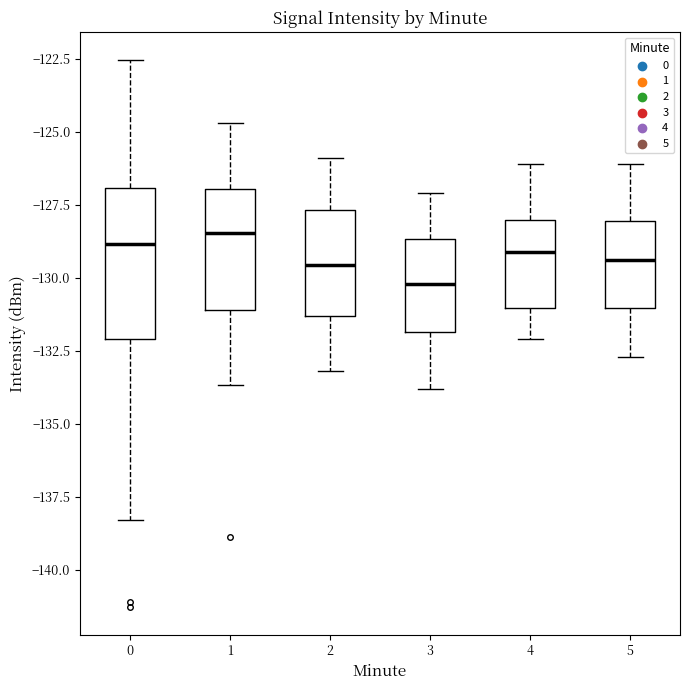

Which box is the tallest, from its lower edge to its upper edge?

0